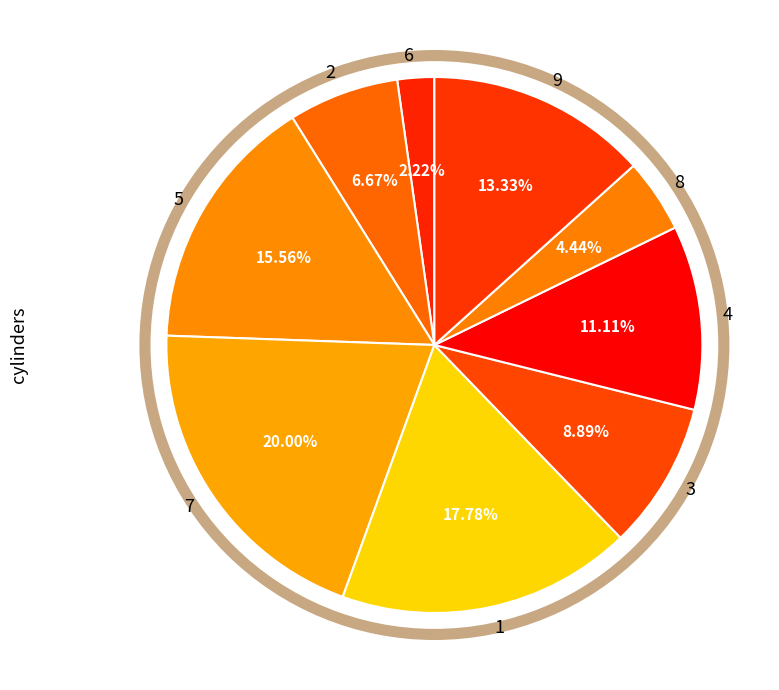

Combined, do 5 and 7 account for over 50%?

No